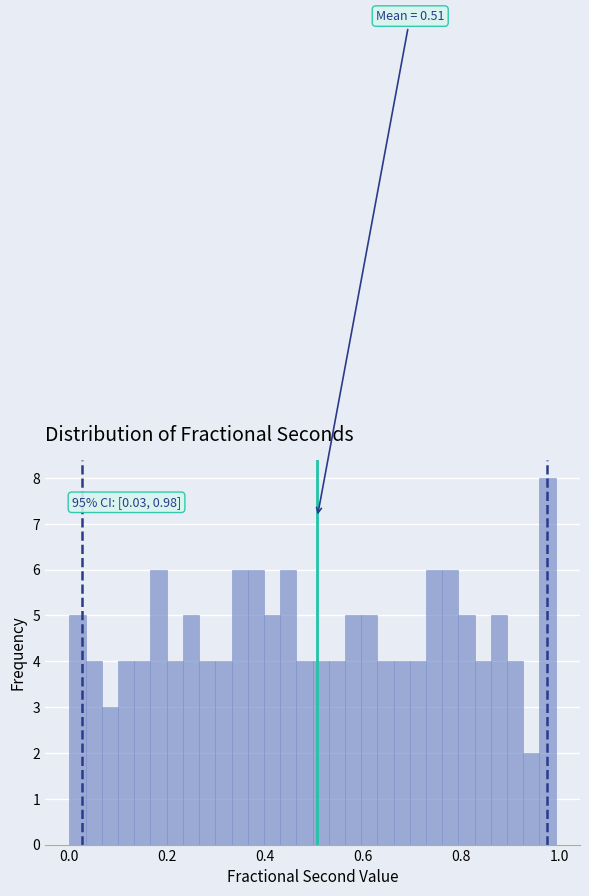

Read against the x-axis, roughly where is the centre of the tallest bar?

0.98